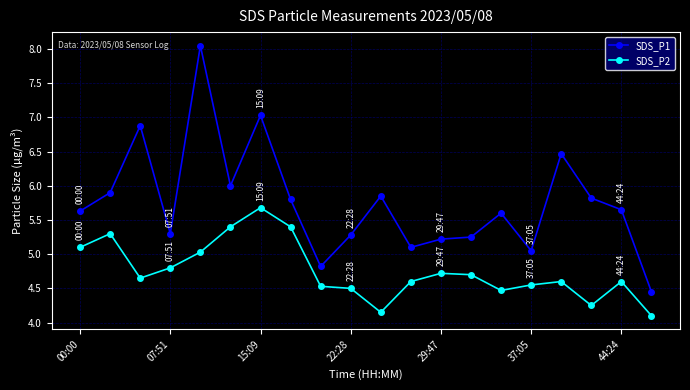

True or false: SDS_P2 and SDS_P1 cross at least once.

False